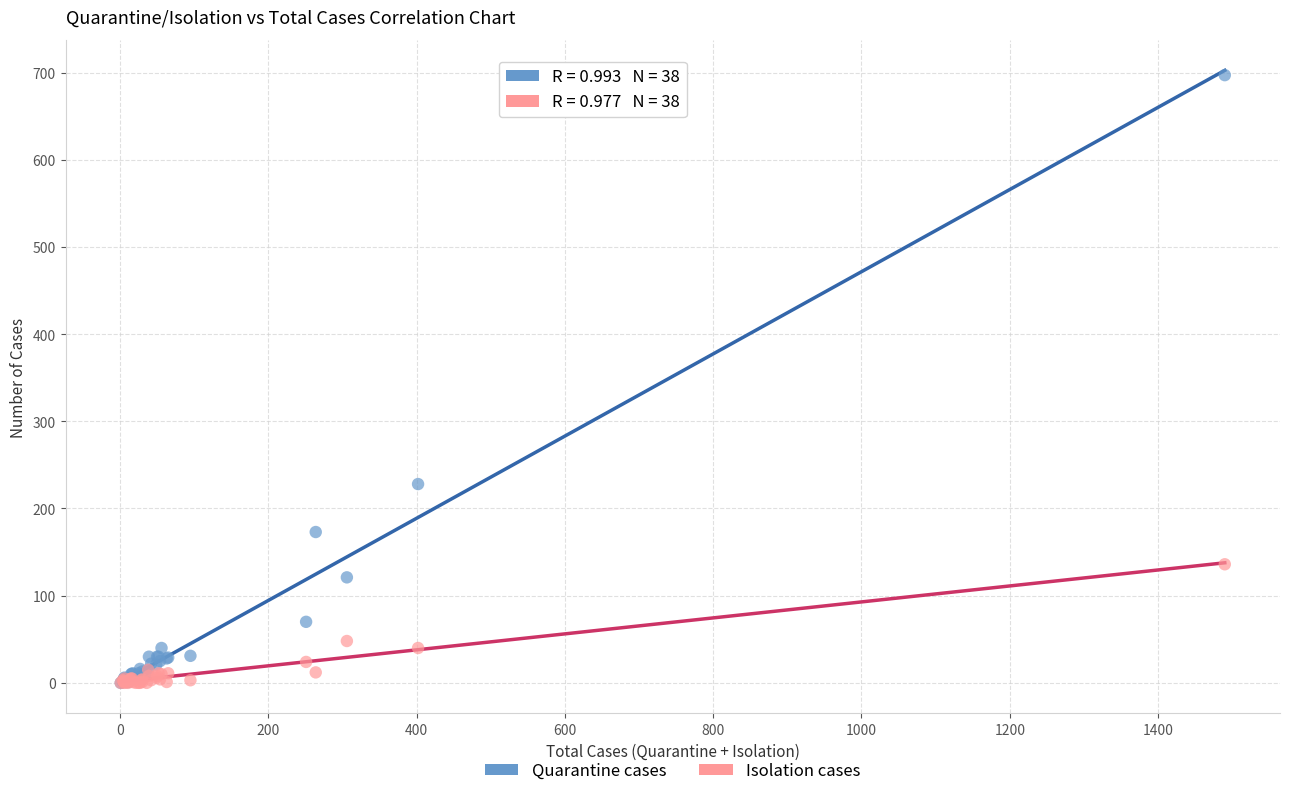

What are all the series names shown in the legend?

Quarantine cases, Isolation cases